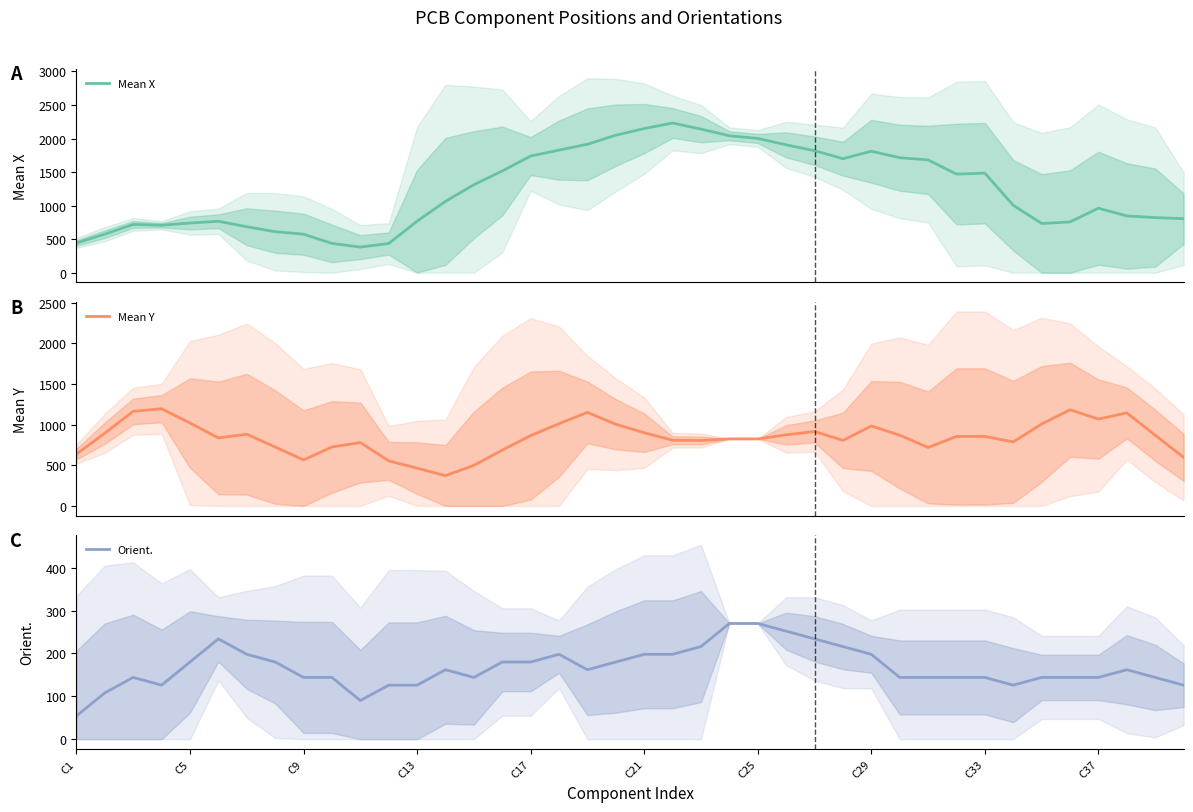

Reading left to right, list all the values displayed in this chart.

Mean X: 444.2	574.8	719.8	707.6	740.6	766.8	685.4	611.0	574.2	437.0	382.0	435.2	767.8	1063.4	1311.4	1516.2	1739.0	1827.0	1914.2	2049.8	2148.0	2231.0	2140.0	2041.0	2001.0	1905.6	1818.4	1699.4	1810.8	1714.0	1681.4	1470.0	1483.8	1005.2	733.8	756.8	961.6	846.4	821.4	805.4
Mean Y: 637.2	894.8	1163.0	1194.4	1018.8	835.6	881.6	724.2	564.8	724.8	779.2	554.0	464.4	372.2	498.8	686.2	864.6	1011.2	1150.0	1003.6	899.6	807.6	804.6	824.2	824.0	873.8	915.2	805.8	982.6	870.0	718.6	854.2	854.4	787.4	1007.4	1182.0	1067.8	1143.4	868.8	596.6
Orient.: 54.0	108.0	144.0	126.0	180.0	234.0	198.0	180.0	144.0	144.0	90.0	126.0	126.0	162.0	144.0	180.0	180.0	198.0	162.0	180.0	198.0	198.0	216.0	270.0	270.0	252.0	234.0	216.0	198.0	144.0	144.0	144.0	144.0	126.0	144.0	144.0	144.0	162.0	144.0	126.0